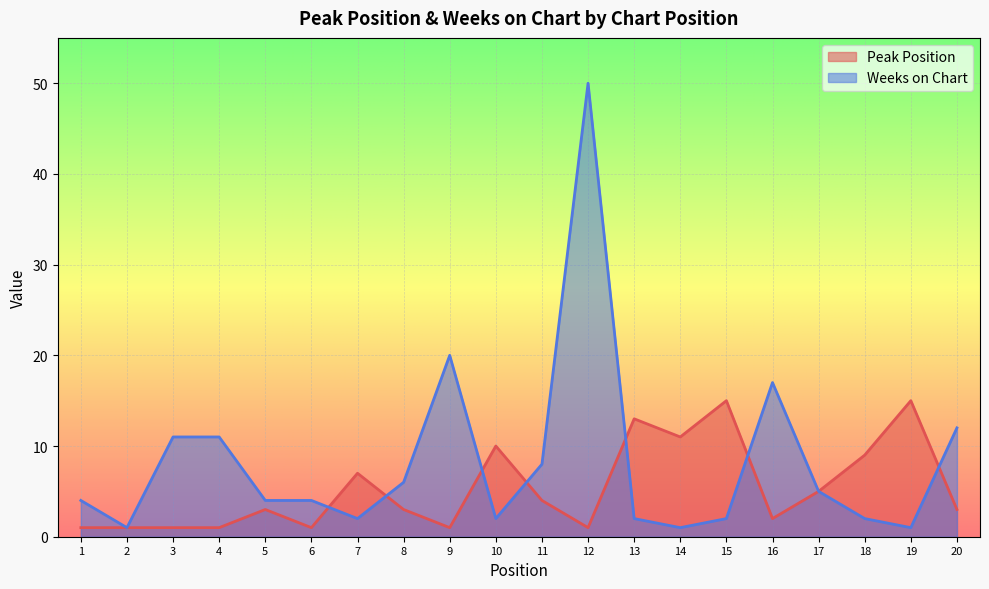

Between 15 and 7, which is larger?

15